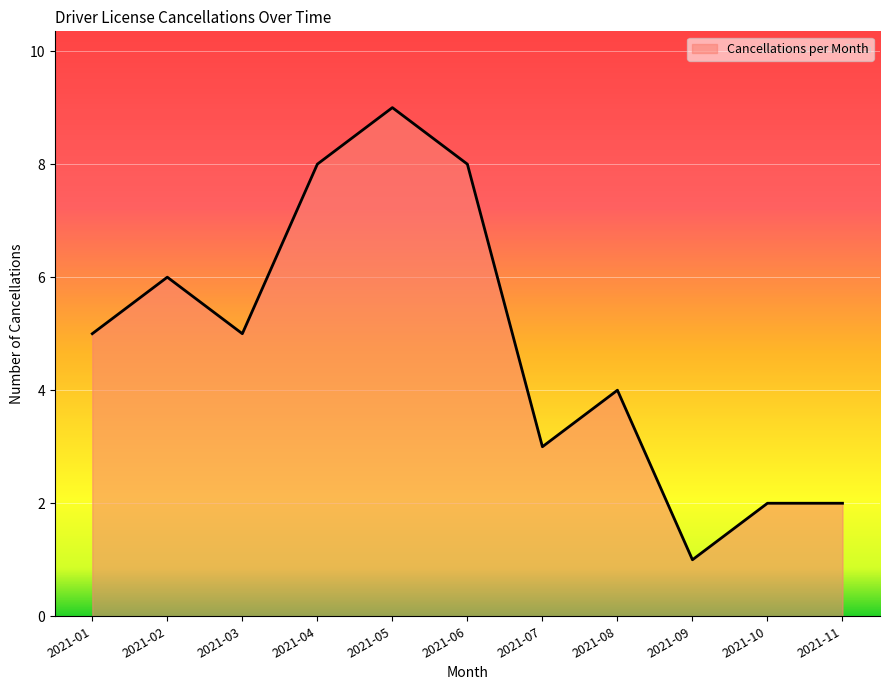

True or false: the data shows 8 at 2021-04.

True